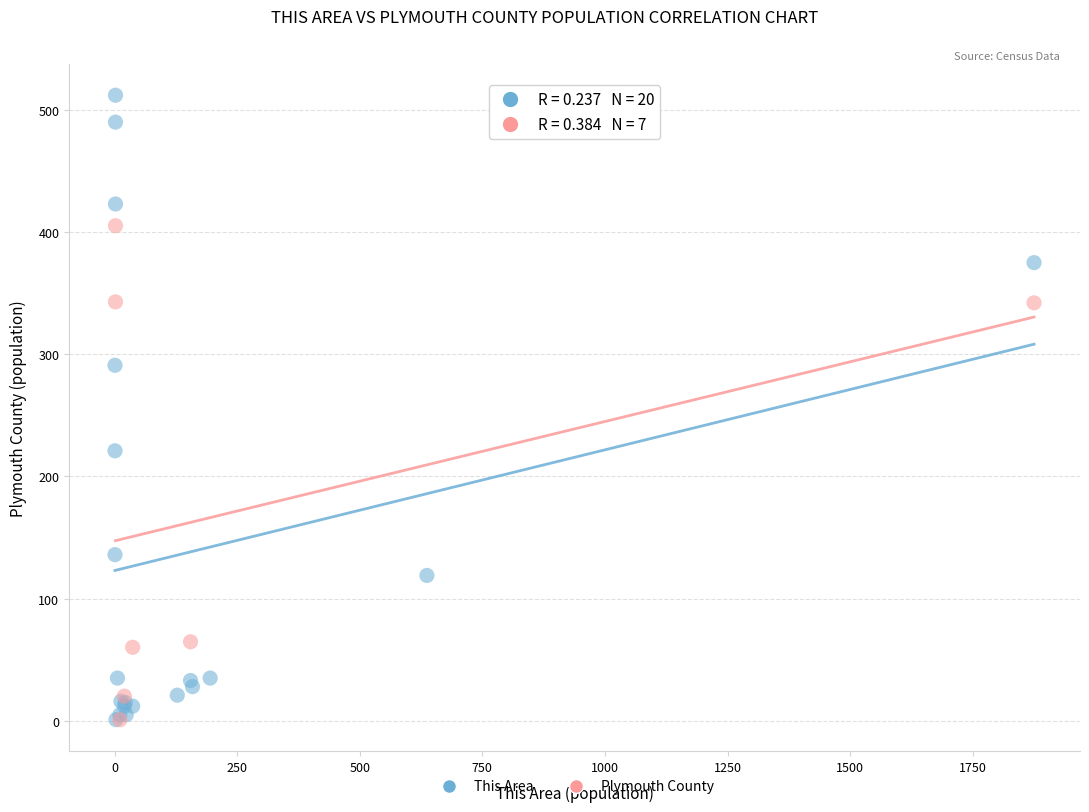

Which series has the widest spread of Y values?

This Area